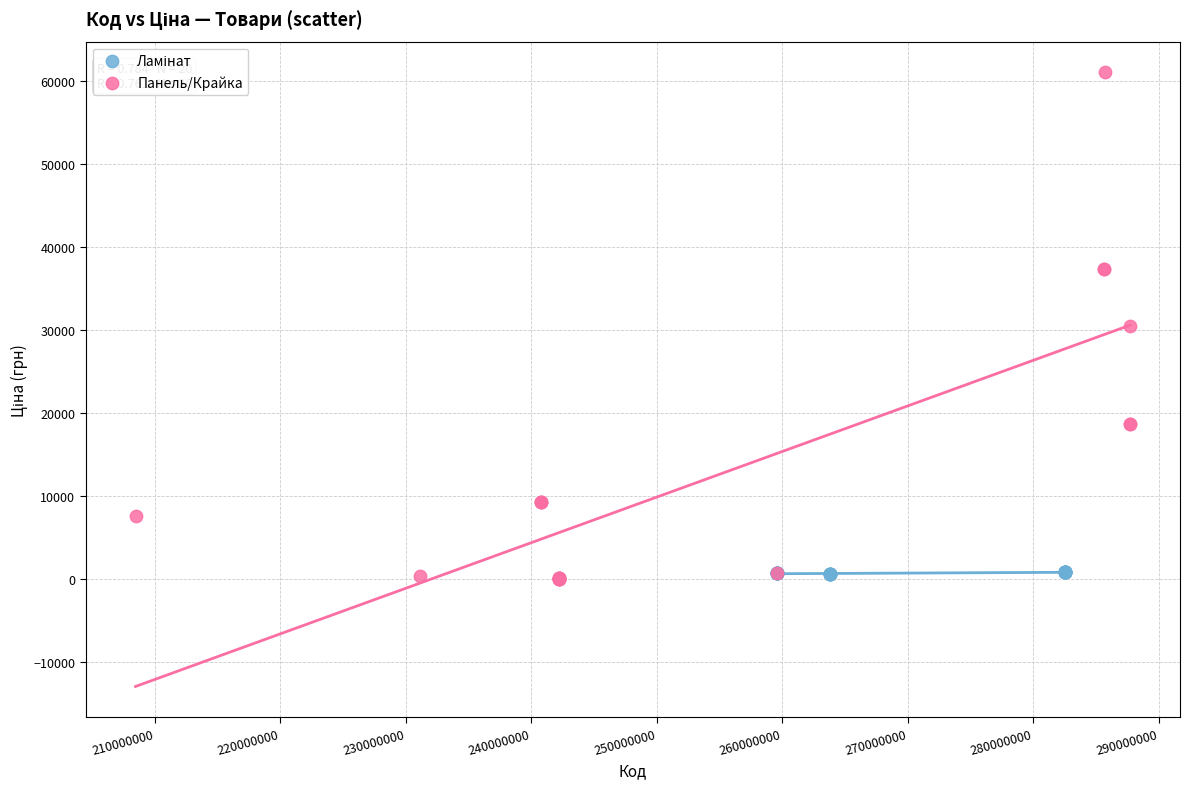

Which series has the widest spread of Y values?

Панель/Крайка